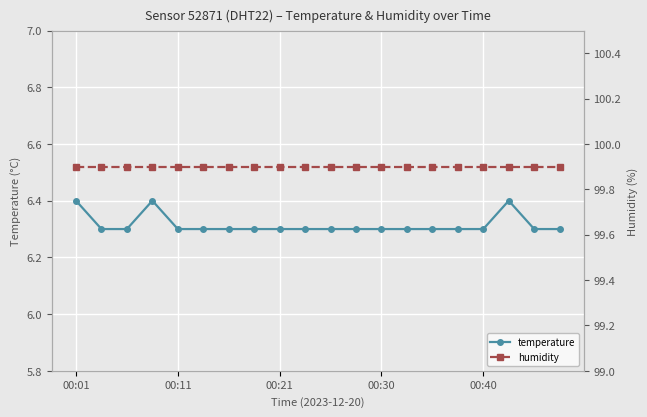

Which series has the largest total across all categories?

humidity